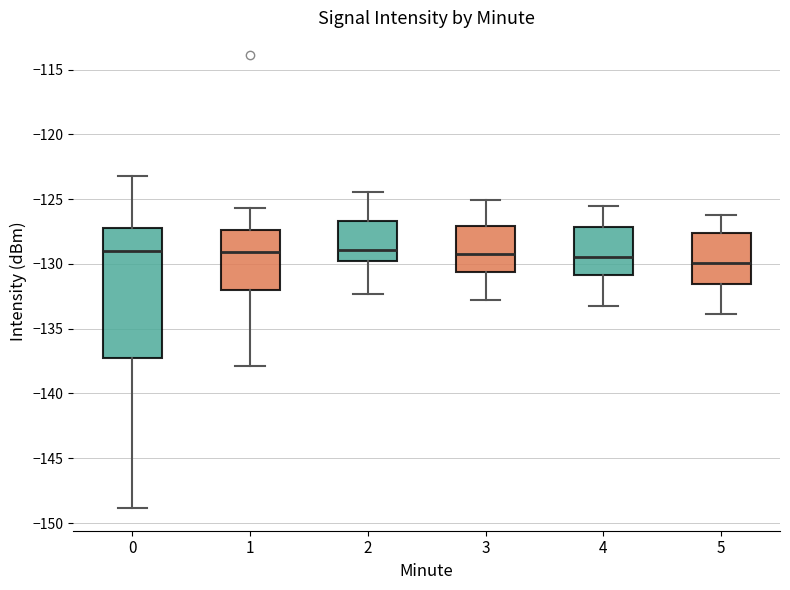

Reading left to right, transcribe this box plot: for each box, give where its median line is, the range the box spans, and where its two whiskers end, as read against the y-axis. The values are not printed on the chart, so give them approximately, as read against the axis.

0: median -129.0, box -137.5 to -127.0, whiskers -149.0 to -123.0
1: median -129.0, box -132.0 to -127.5, whiskers -138.0 to -125.5
2: median -129.0, box -130.0 to -126.5, whiskers -132.5 to -124.5
3: median -129.0, box -130.5 to -127.0, whiskers -133.0 to -125.0
4: median -129.5, box -131.0 to -127.0, whiskers -133.0 to -125.5
5: median -130.0, box -131.5 to -127.5, whiskers -134.0 to -126.0